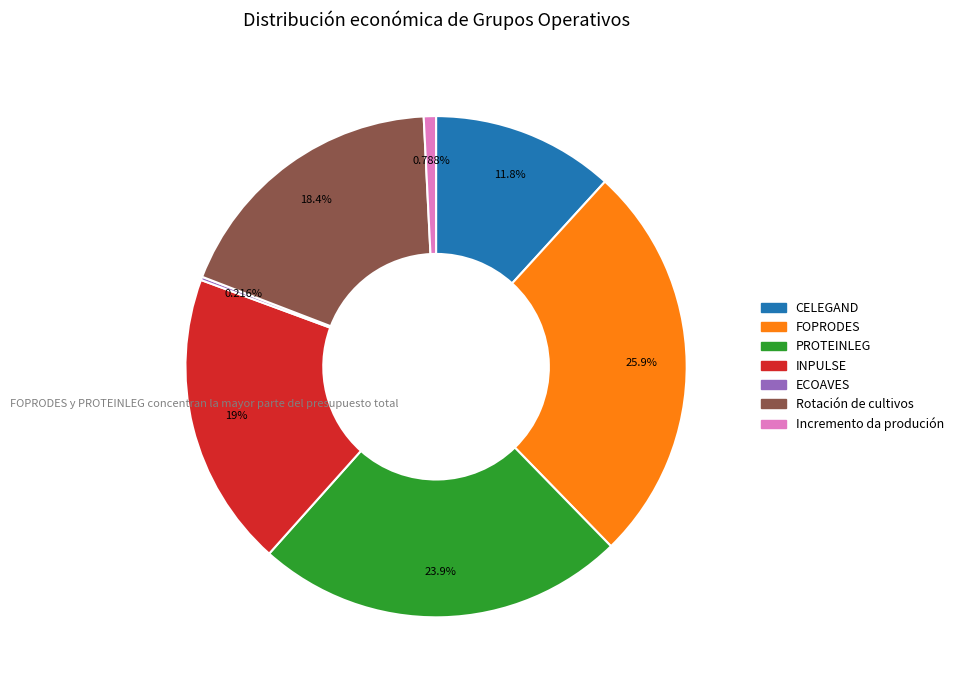

Is there any slice that represents more than half of the pie?

No